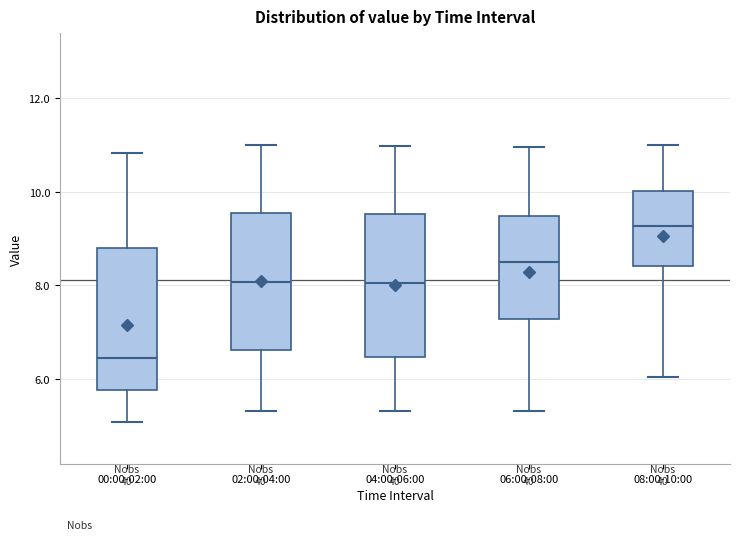

Where is the upper edge of the box for 06:00-08:00 on the y-axis? The values are not printed on the chart, so give them approximately, as read against the axis.

9.4